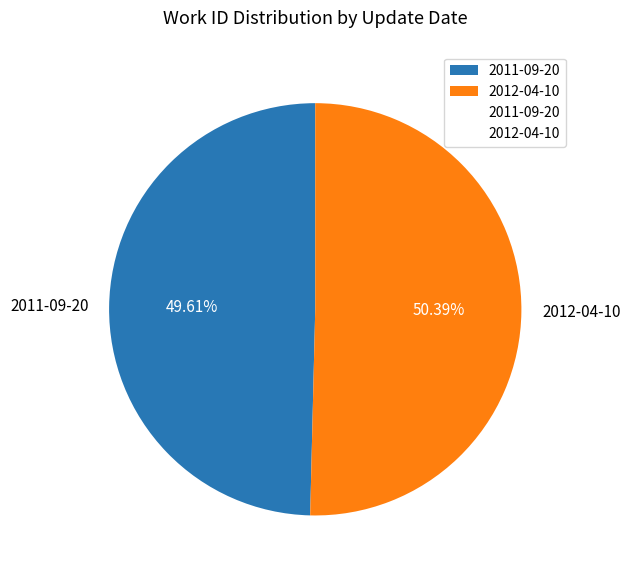

Is there any slice that represents more than half of the pie?

Yes